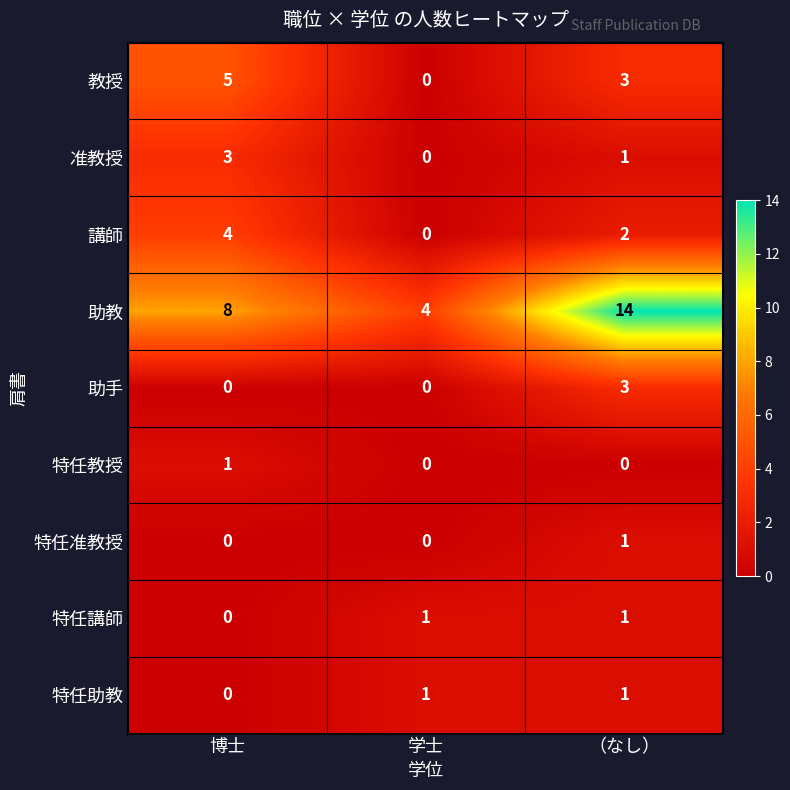

What is the difference between the maximum and minimum values in the 教授 series?

5